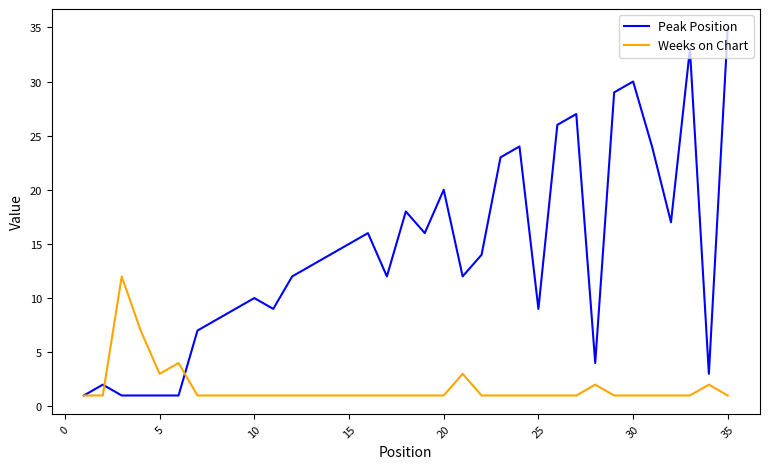

Which series has the largest total across all categories?

Peak Position